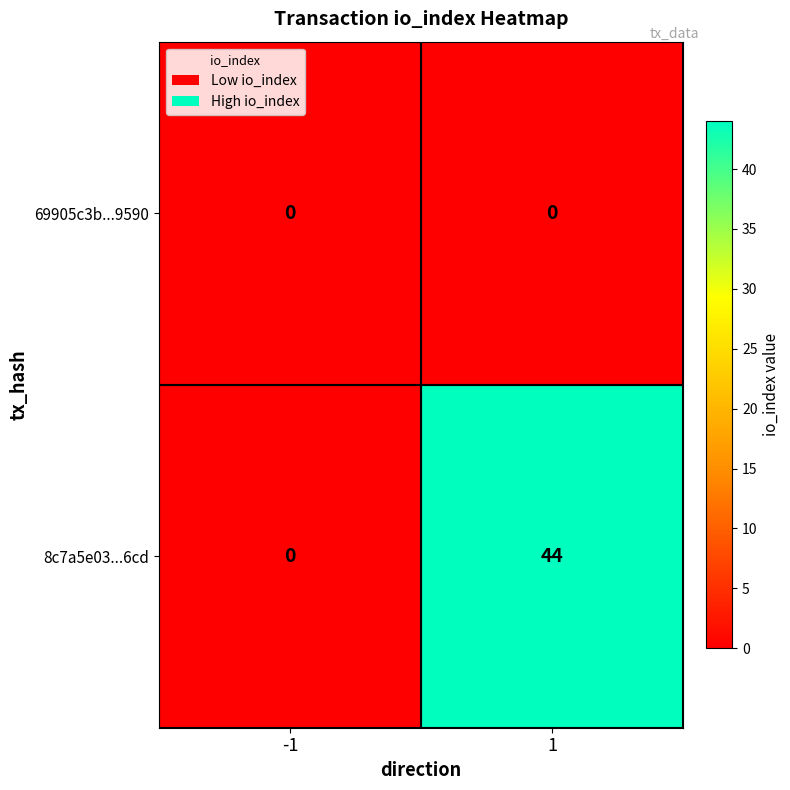

List the series in order of their overall mean, lowest first.

69905c3b...9590, 8c7a5e03...6cd